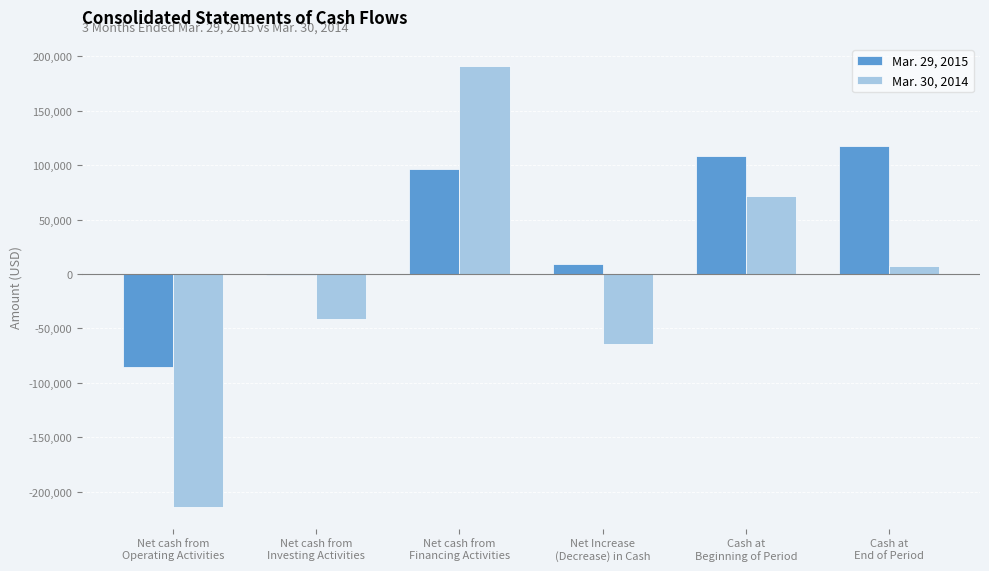

What is the maximum value shown in the chart?

191308